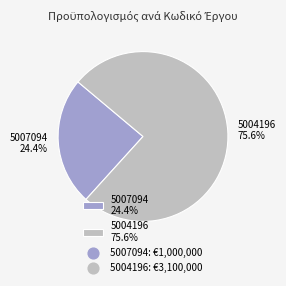

Which slice is the largest?

5004196